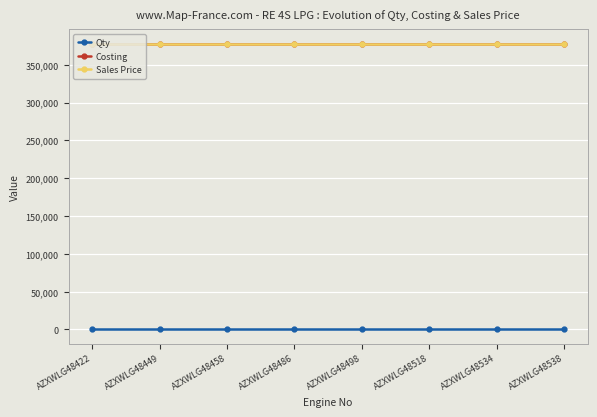

Which has a higher value, AZXWLG48486 or AZXWLG48498?

AZXWLG48486